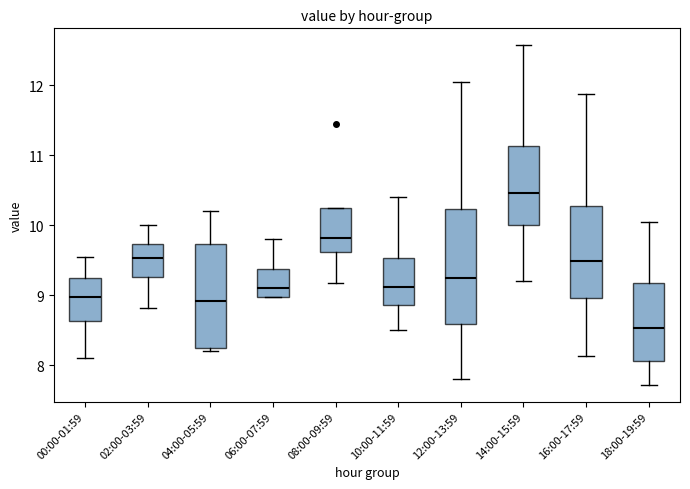

Which box's median line is the lowest?

18:00-19:59